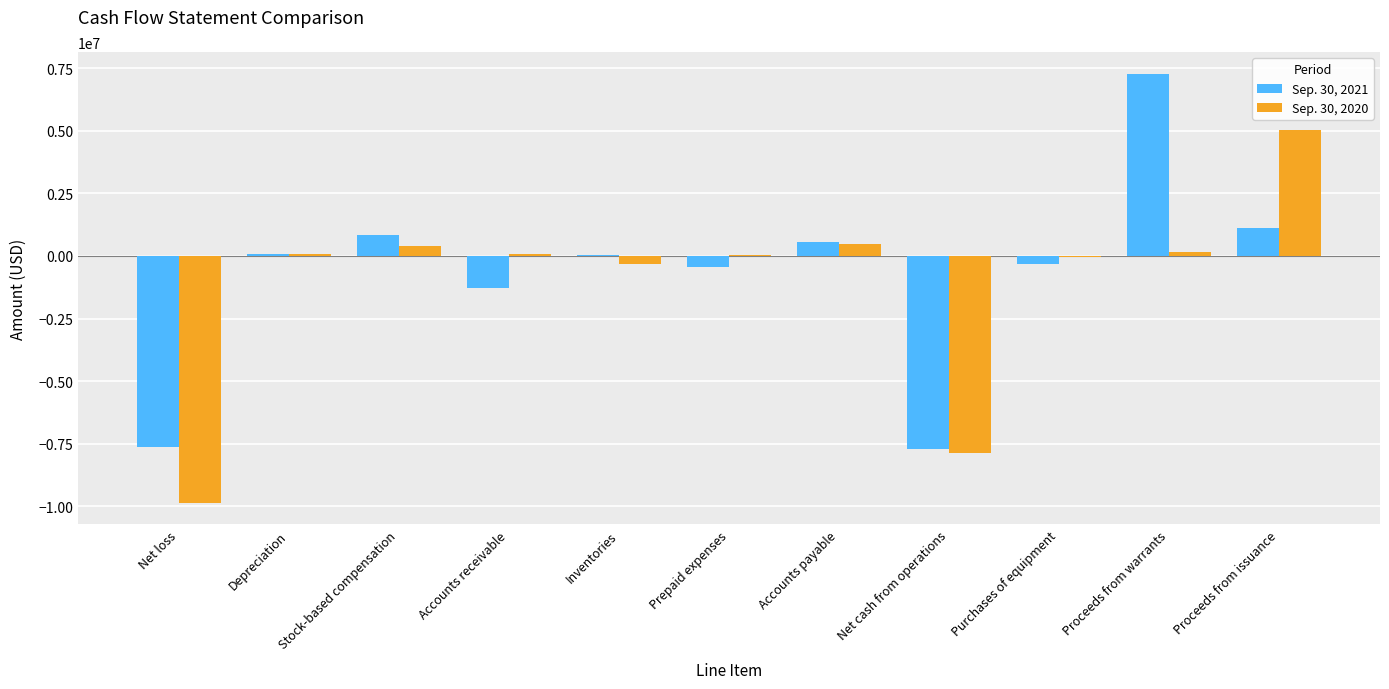

Is the value of Sep. 30, 2021 at Purchases of equipment greater than the value of Sep. 30, 2020 at Proceeds from issuance?

No